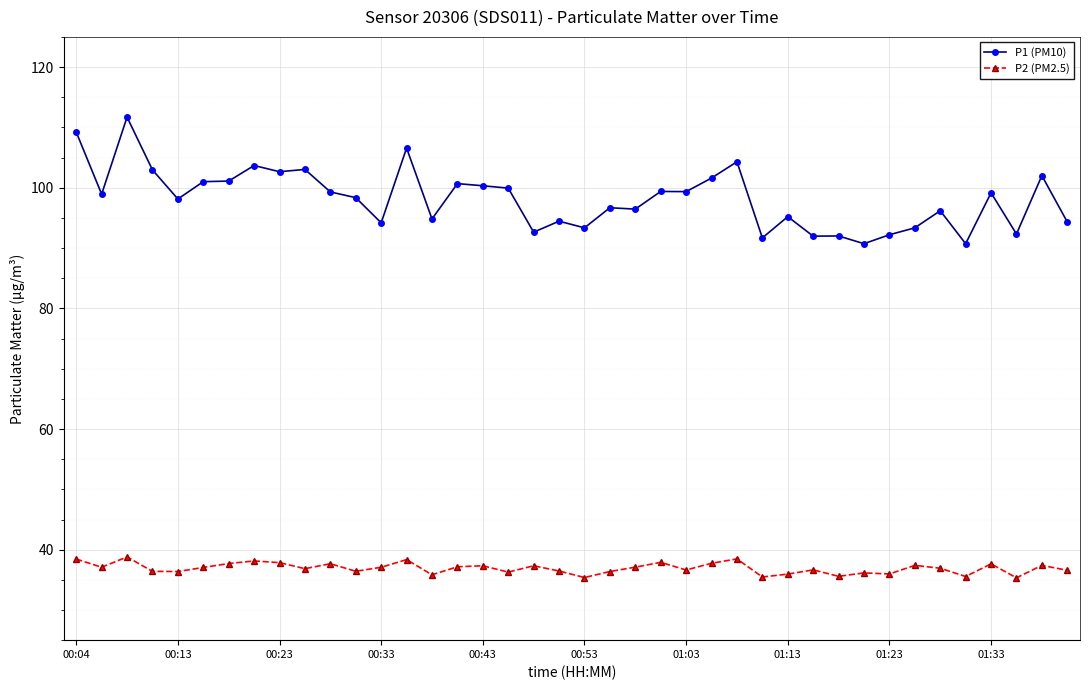

List the series in order of their overall mean, lowest first.

P2 (PM2.5), P1 (PM10)